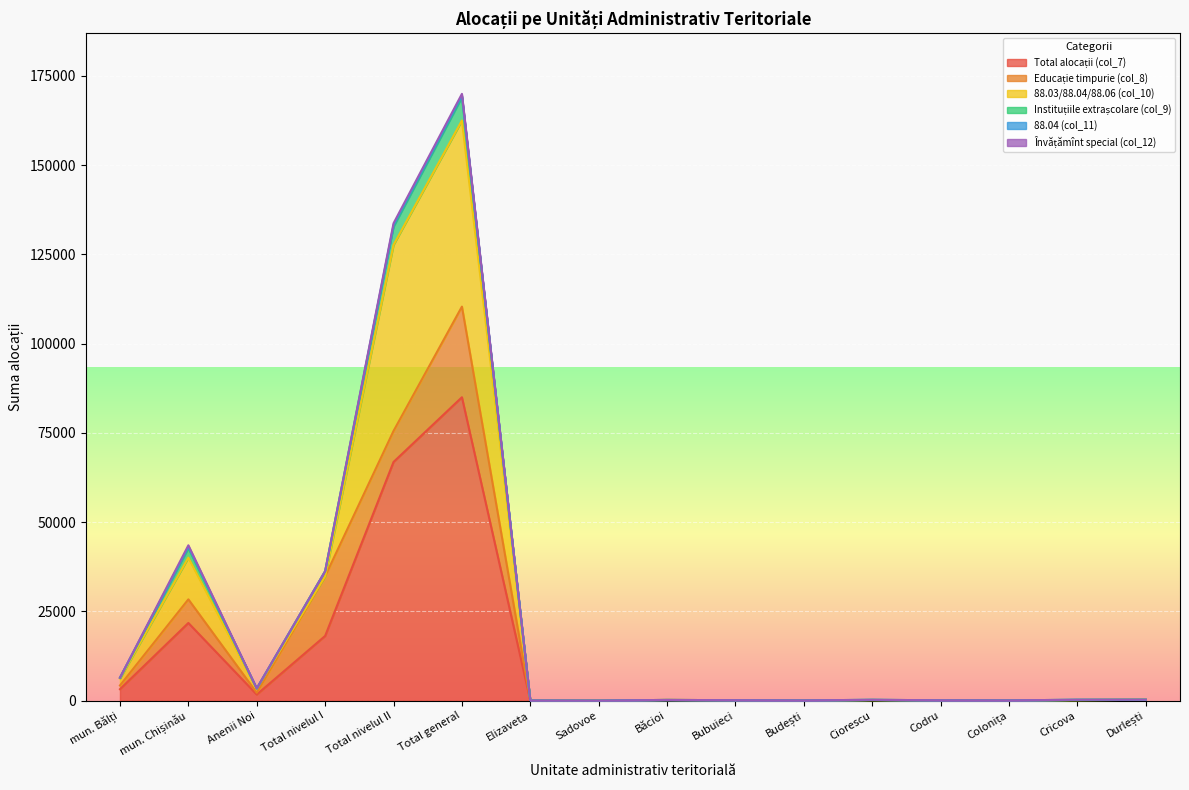

Reading left to right, transcribe all the data shown in this chart.

Total alocații (col_7): mun. Bălți=3214	mun. Chișinău=21758	Anenii Noi=1718	Total nivelul I=18126	Total nivelul II=66850	Total general=84976	Elizaveta=24	Sadovoe=12	Băcioi=102	Bubuieci=64	Budești=36	Ciorescu=120	Codru=52	Colonița=38	Cricova=128	Durlești=136
Educație timpurie (col_8): mun. Bălți=1038	mun. Chișinău=6618	Anenii Noi=496	Total nivelul I=16704	Total nivelul II=8682	Total general=25386	Elizaveta=24	Sadovoe=12	Băcioi=102	Bubuieci=64	Budești=22	Ciorescu=64	Codru=52	Colonița=38	Cricova=54	Durlești=136
88.03/88.04/88.06 (col_10): mun. Bălți=1932	mun. Chișinău=11682	Anenii Noi=1098	Total nivelul I=0	Total nivelul II=52122	Total general=52122	Elizaveta=0	Sadovoe=0	Băcioi=0	Bubuieci=0	Budești=0	Ciorescu=0	Codru=0	Colonița=0	Cricova=0	Durlești=0
Instituțiile extrașcolare (col_9): mun. Bălți=244	mun. Chișinău=2690	Anenii Noi=100	Total nivelul I=1422	Total nivelul II=5124	Total general=6546	Elizaveta=0	Sadovoe=0	Băcioi=0	Bubuieci=0	Budești=14	Ciorescu=56	Codru=0	Colonița=0	Cricova=74	Durlești=0
88.04 (col_11): mun. Bălți=0	mun. Chișinău=316	Anenii Noi=0	Total nivelul I=0	Total nivelul II=436	Total general=436	Elizaveta=0	Sadovoe=0	Băcioi=0	Bubuieci=0	Budești=0	Ciorescu=0	Codru=0	Colonița=0	Cricova=0	Durlești=0
Învățămînt special (col_12): mun. Bălți=0	mun. Chișinău=452	Anenii Noi=24	Total nivelul I=0	Total nivelul II=486	Total general=486	Elizaveta=0	Sadovoe=0	Băcioi=0	Bubuieci=0	Budești=0	Ciorescu=0	Codru=0	Colonița=0	Cricova=0	Durlești=0